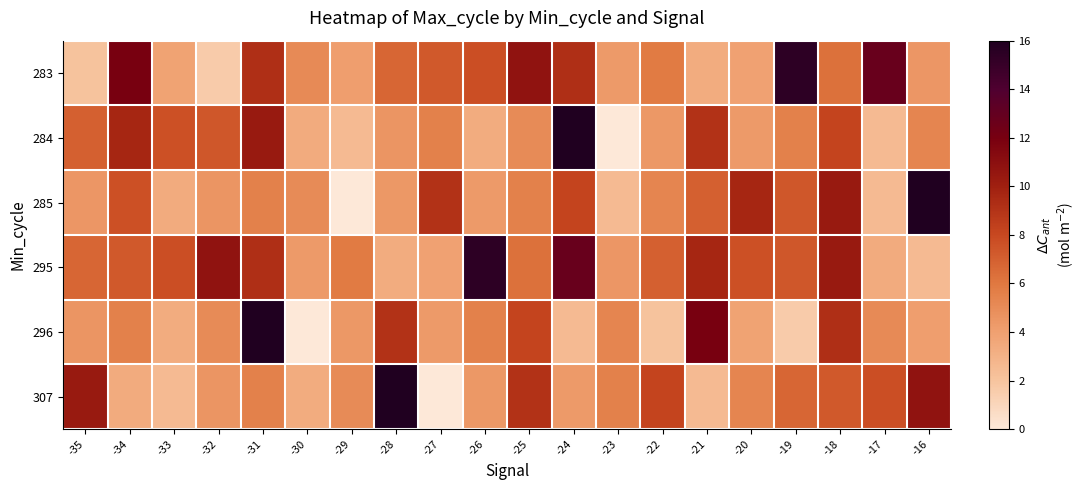

Between -29 and -28, which is larger?

-28